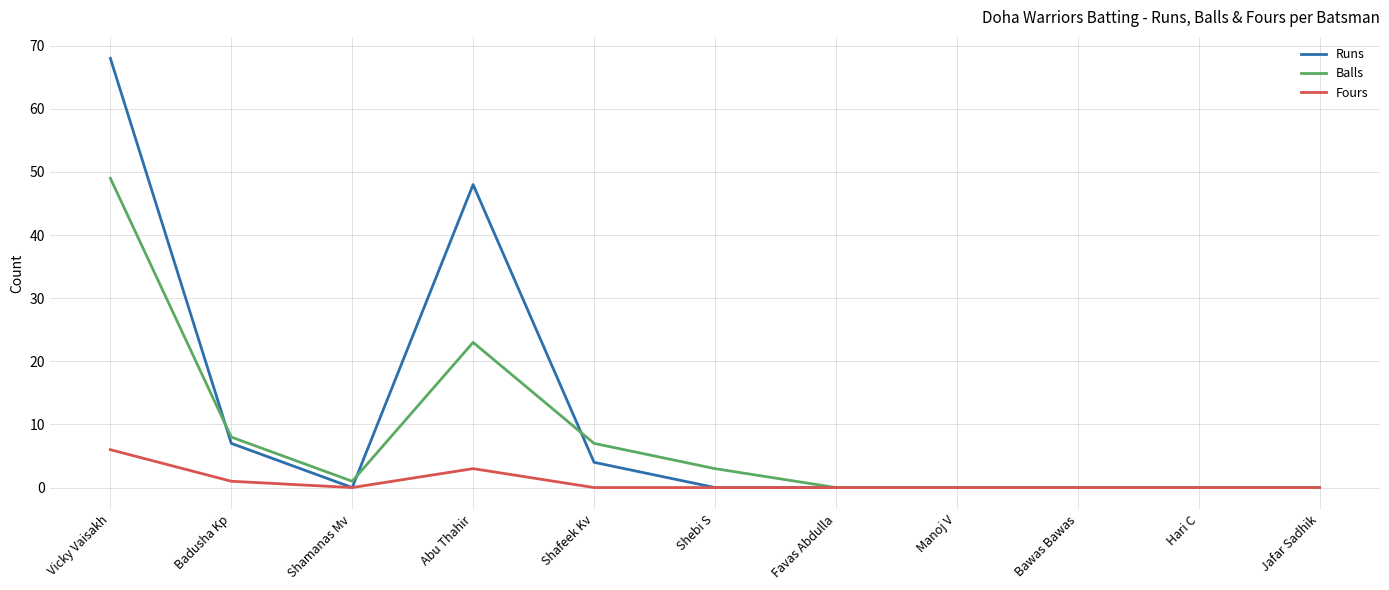

What position from the right is Manoj V?

4